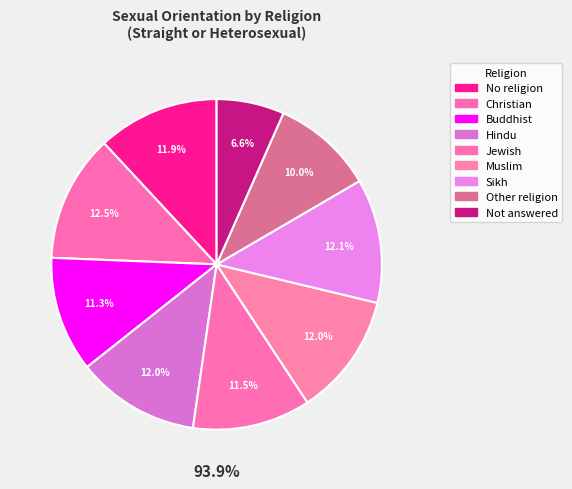

Is it true that Not answered is 7% of the pie?

True